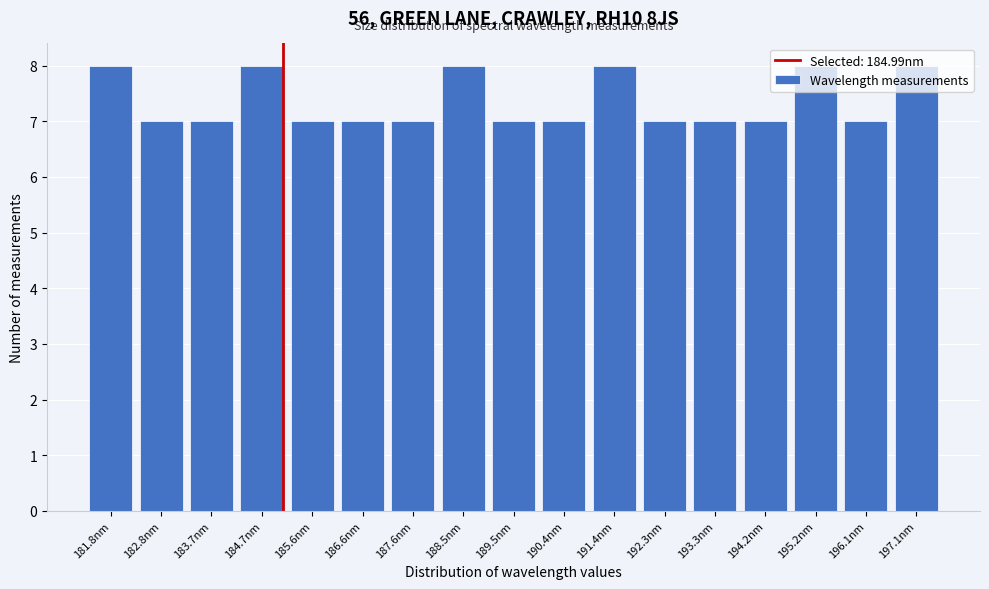

The chart shows a value of 7 at 194.2nm. True or false?

True